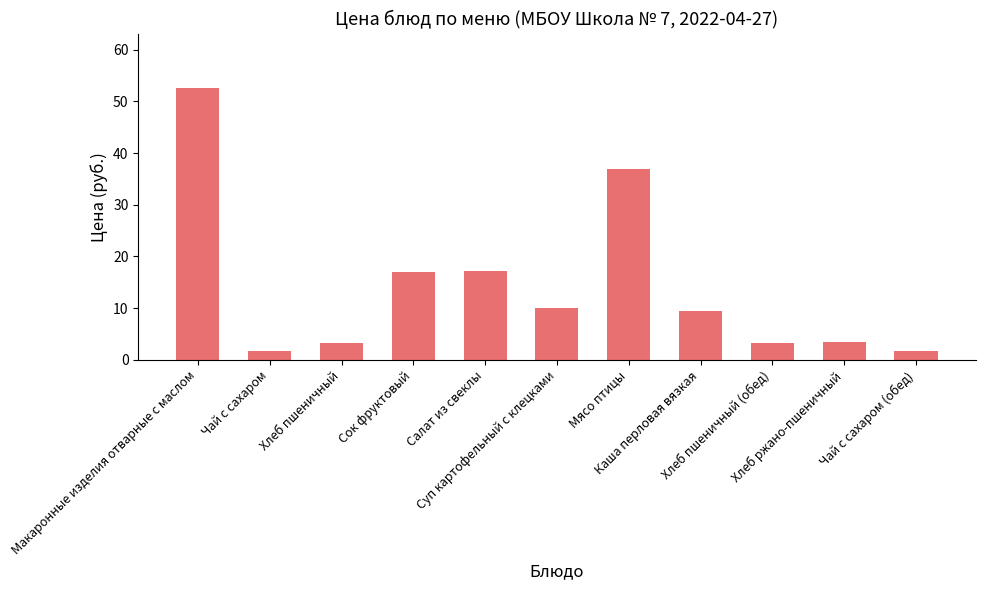

What is the maximum value shown in the chart?

52.6